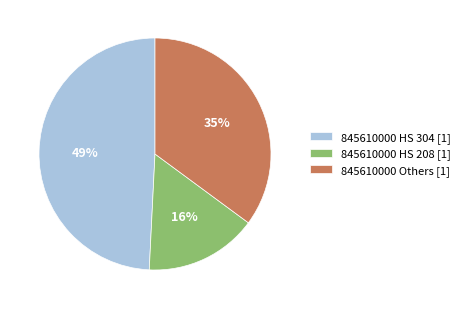

Is there any slice that represents more than half of the pie?

No